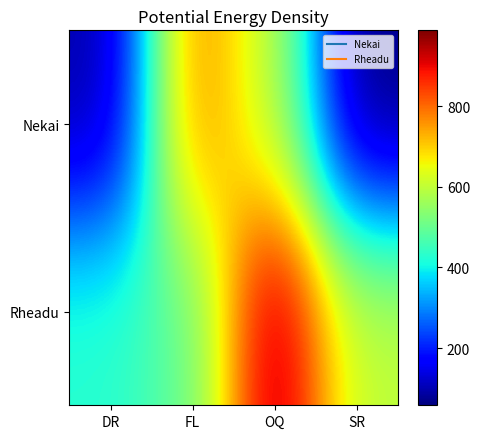

What is the minimum value shown in the chart?

58